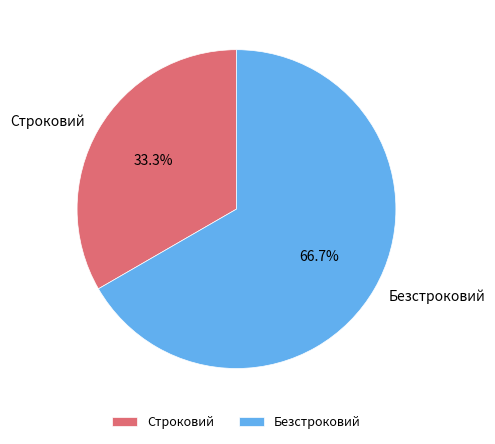

Is it true that Безстроковий is 54% of the pie?

False